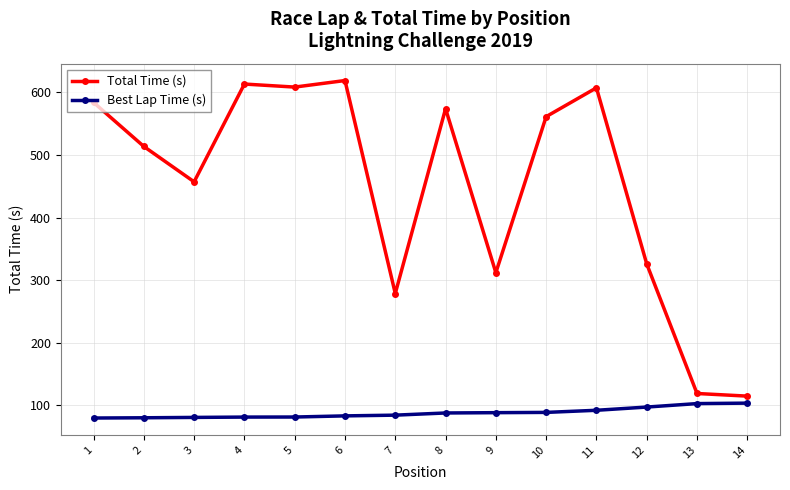

Where is the first local maximum for Total Time (s)?

4